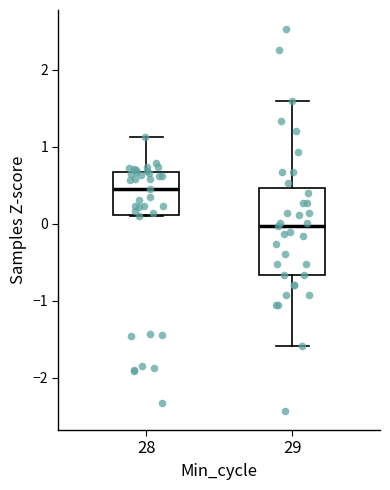

Where is the upper edge of the box at x = 29 on the y-axis? The values are not printed on the chart, so give them approximately, as read against the axis.

0.5